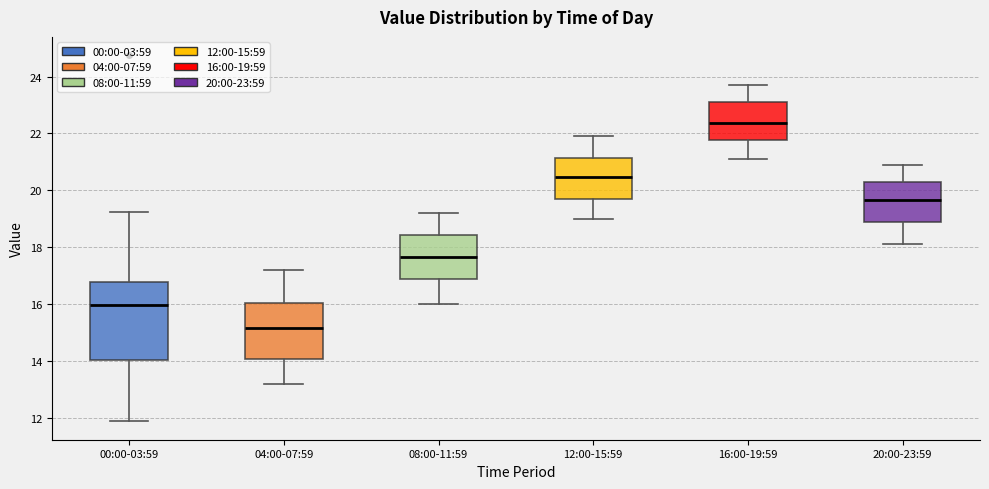

Which box is the tallest, from its lower edge to its upper edge?

00:00-03:59